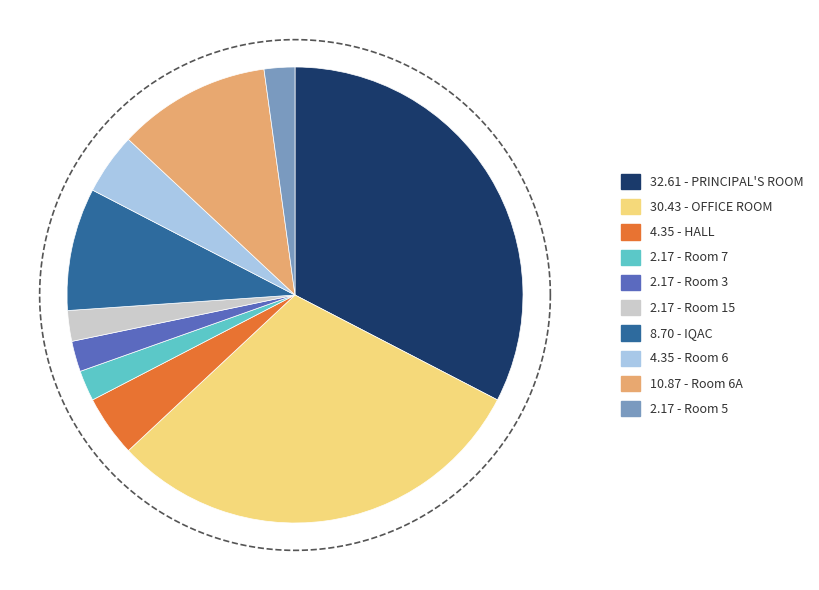

To the nearest percent, what percentage of the pie is Room 6?

4%